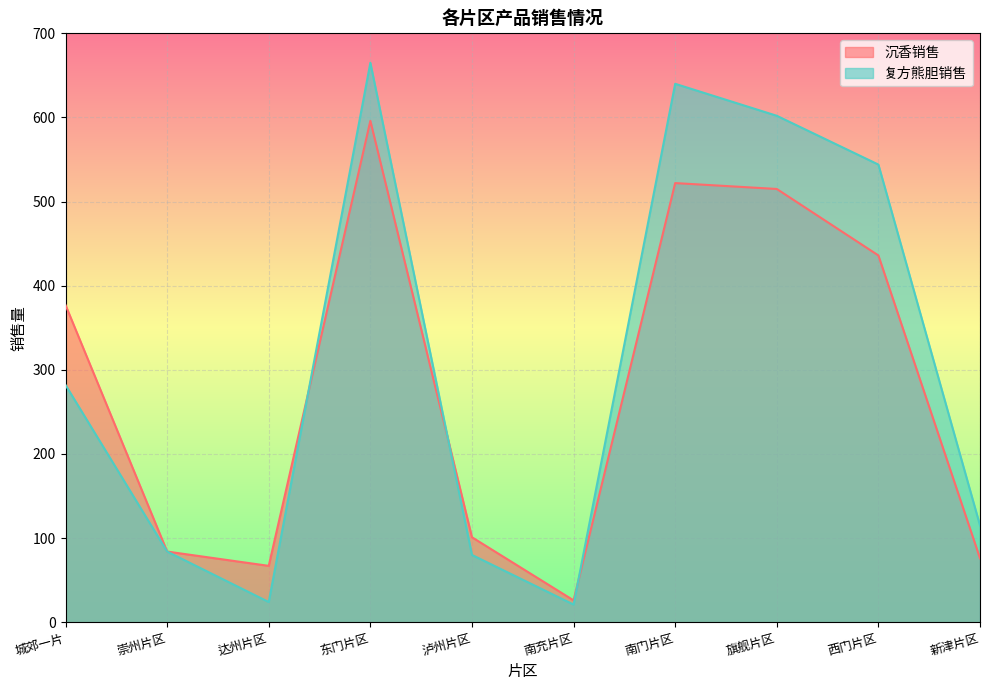

What is the difference between the second highest and minimum values in the 沉香销售 series?

496